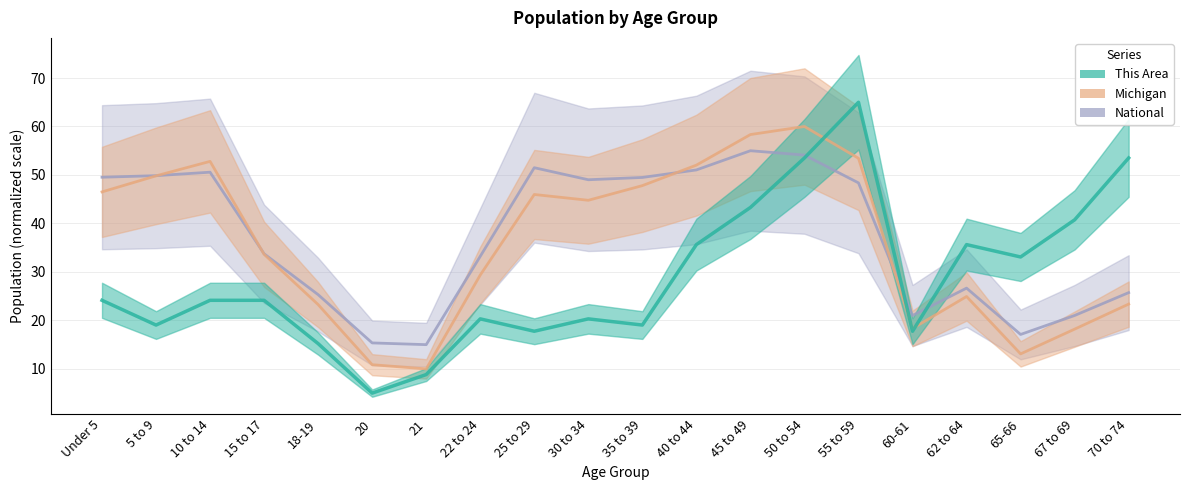

Between 10 to 14 and 20, which is larger?

10 to 14